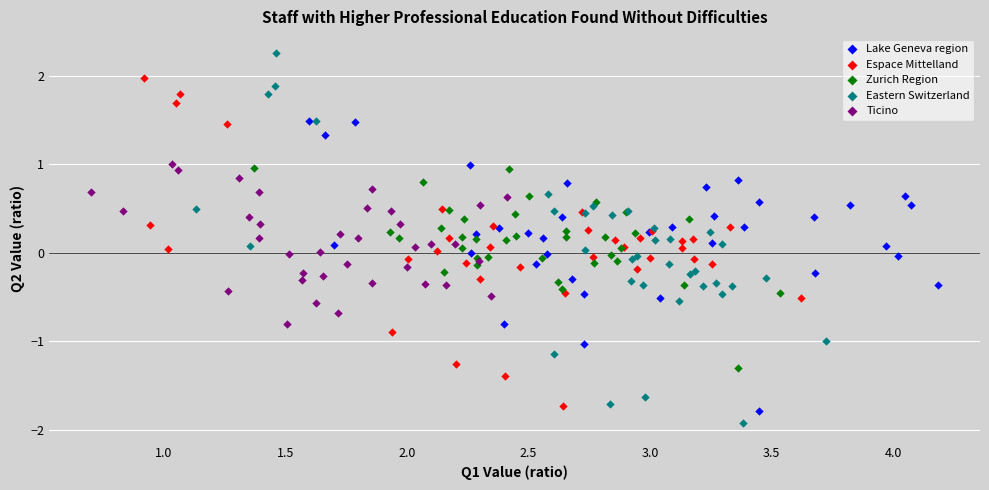

Which series reaches the minimum Y coordinate?

Eastern Switzerland